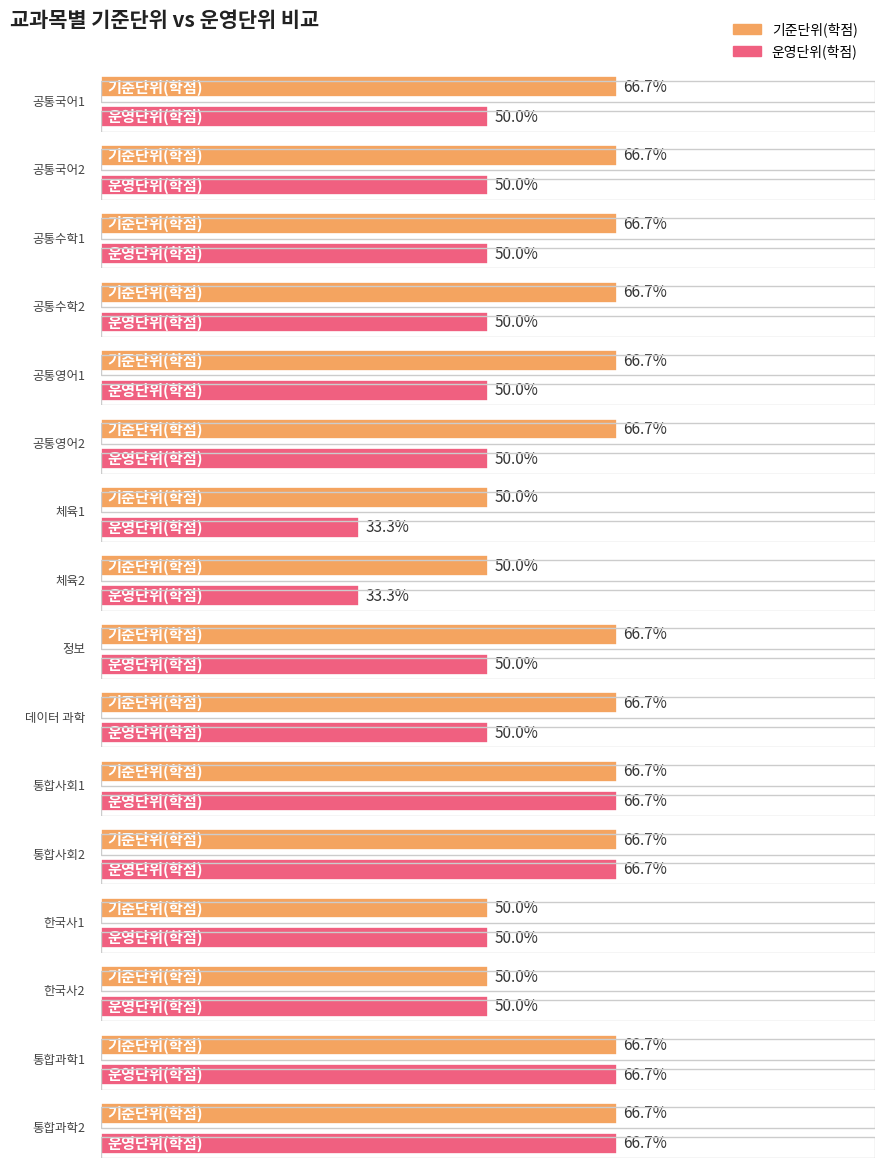

What is the total value across all series at 공통국어2?

7